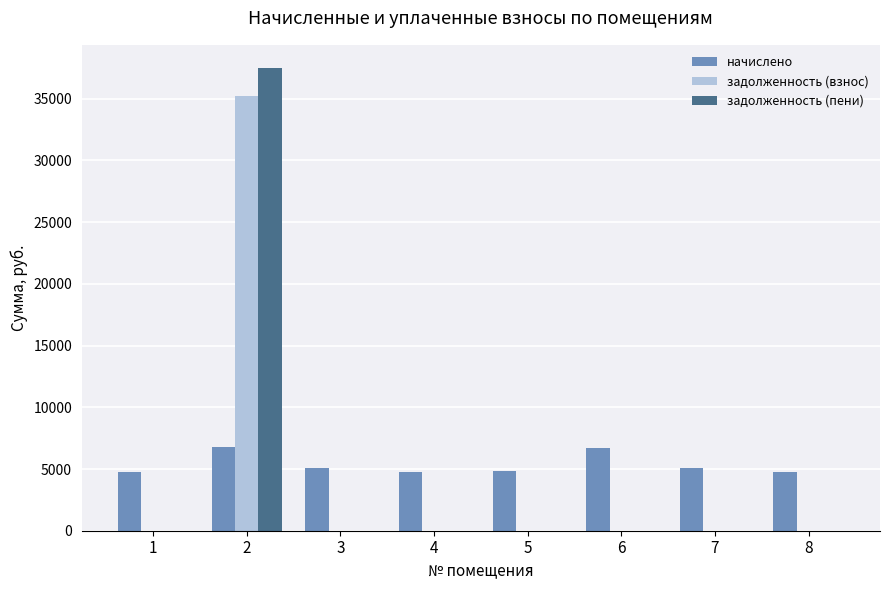

What is the maximum value shown in the chart?

37487.3